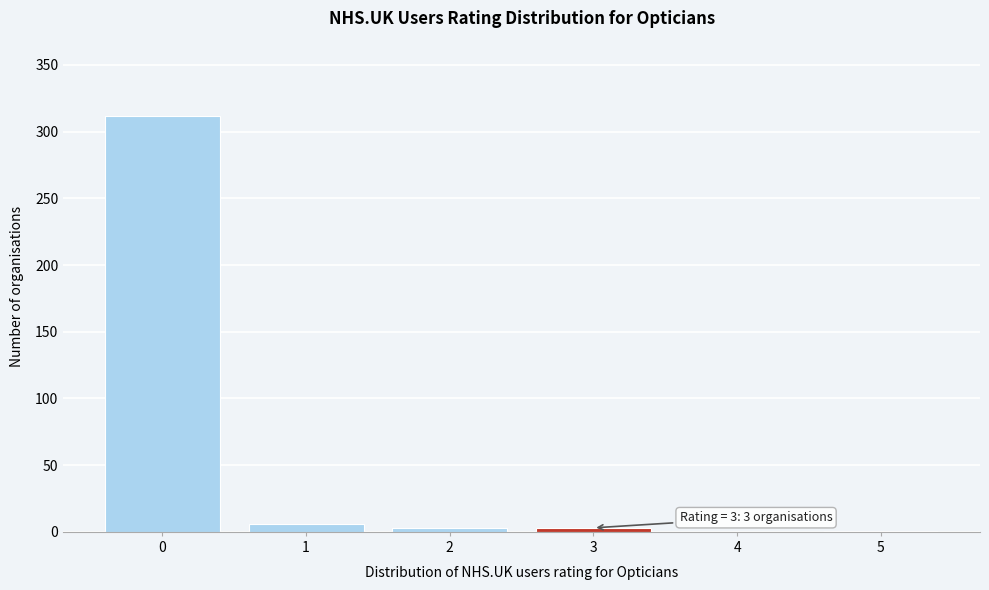

What is the sum of all values?

325